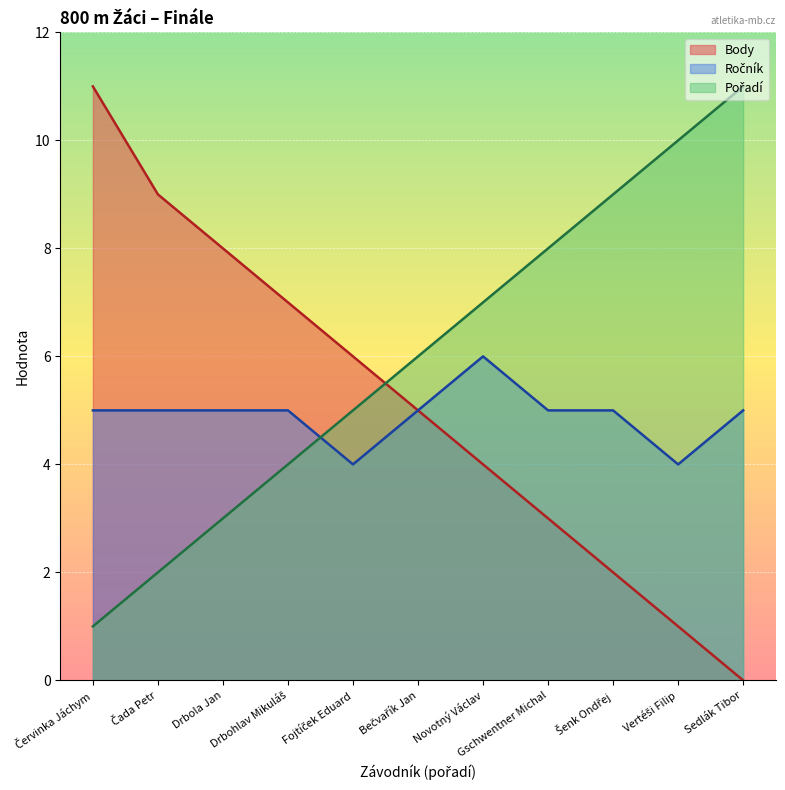

What is the difference between the highest and lowest values at Drbohlav Mikuláš?

3